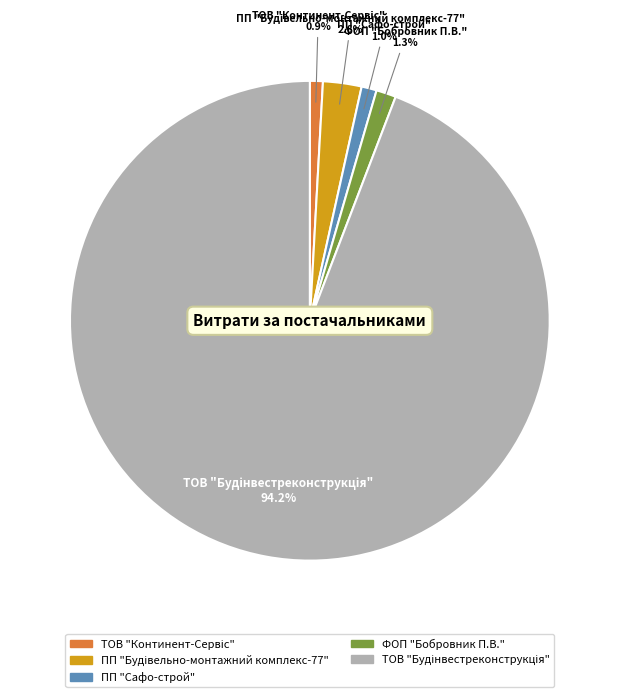

To the nearest percent, what portion does ФОП "Бобровник П.В." represent?

1%